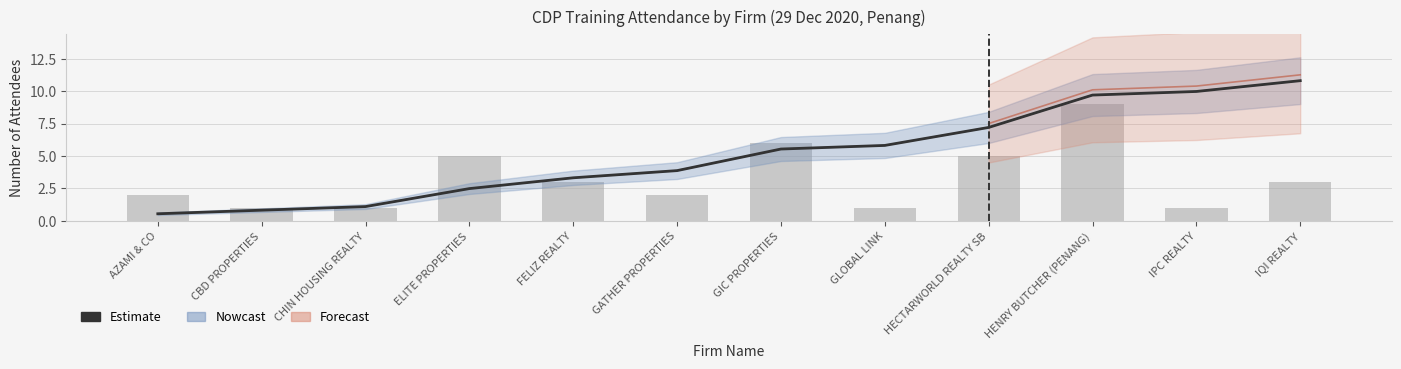

Rank the categories by value from lowest to highest.

AZAMI & CO, CBD PROPERTIES, CHIN HOUSING REALTY, ELITE PROPERTIES, FELIZ REALTY, GATHER PROPERTIES, GIC PROPERTIES, GLOBAL LINK, HECTARWORLD REALTY SB, HENRY BUTCHER (PENANG), IPC REALTY, IQI REALTY